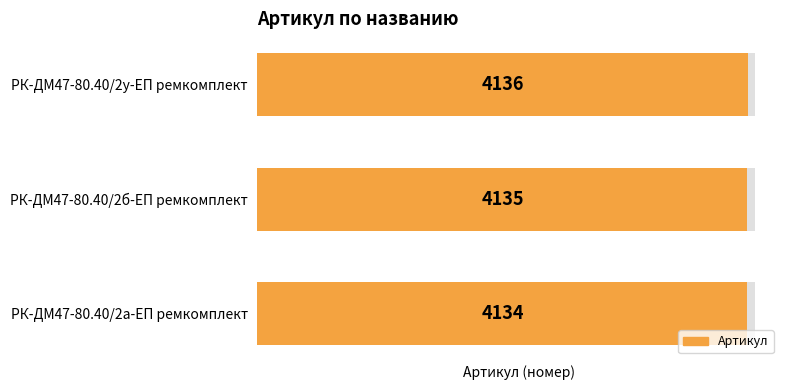

Reading left to right, extract all data points from this chart.

4136	4135	4134